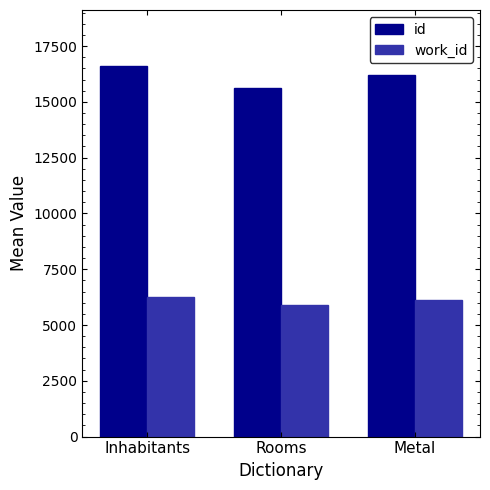

How many data points does each series have?

3